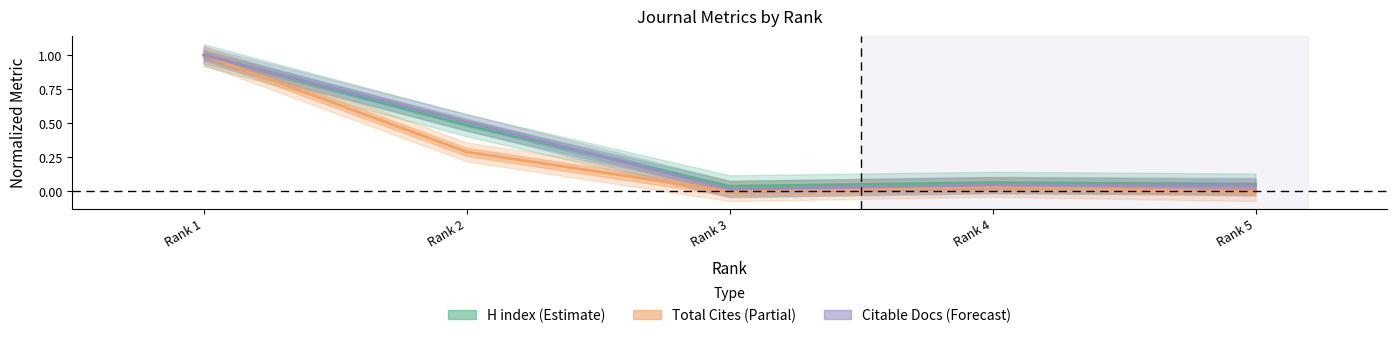

Count the number of categories in the chart.

5